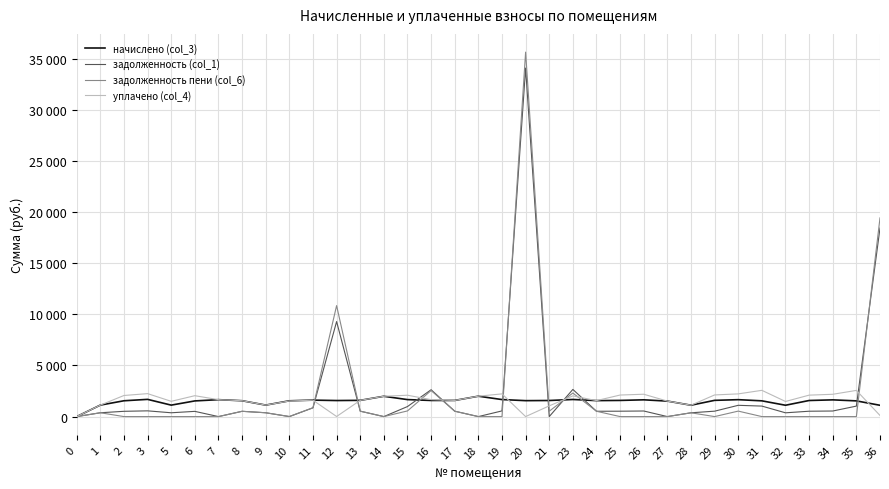

Which series ends up on top after the final intersection of задолженность (col_1) and начислено (col_3)?

задолженность (col_1)